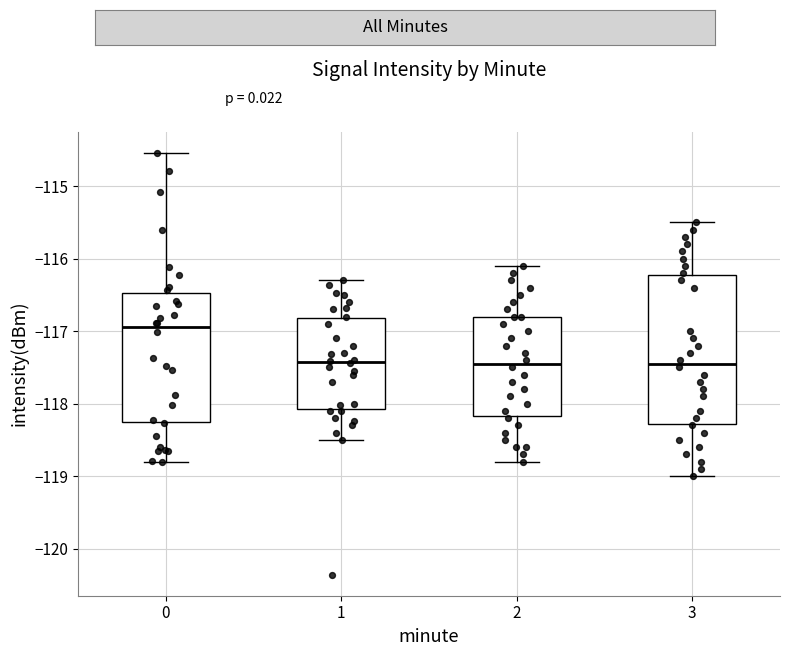

Which box is the tallest, from its lower edge to its upper edge?

3